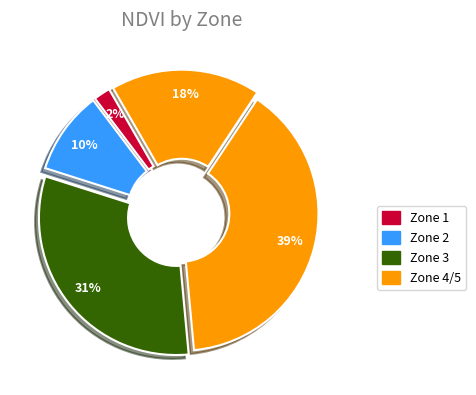

How many slices are in this pie chart?

5